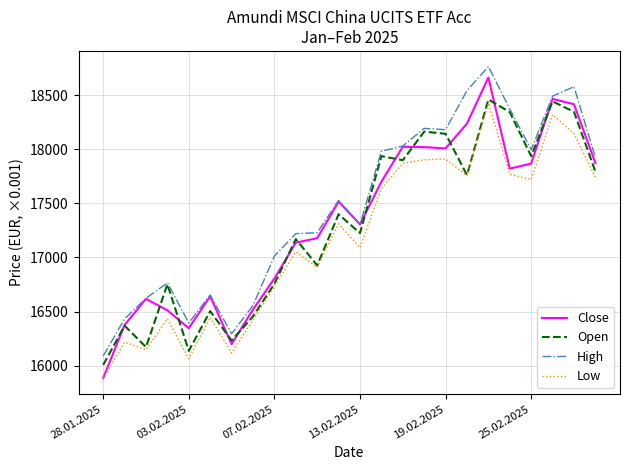

What is the maximum value for Close?

18661